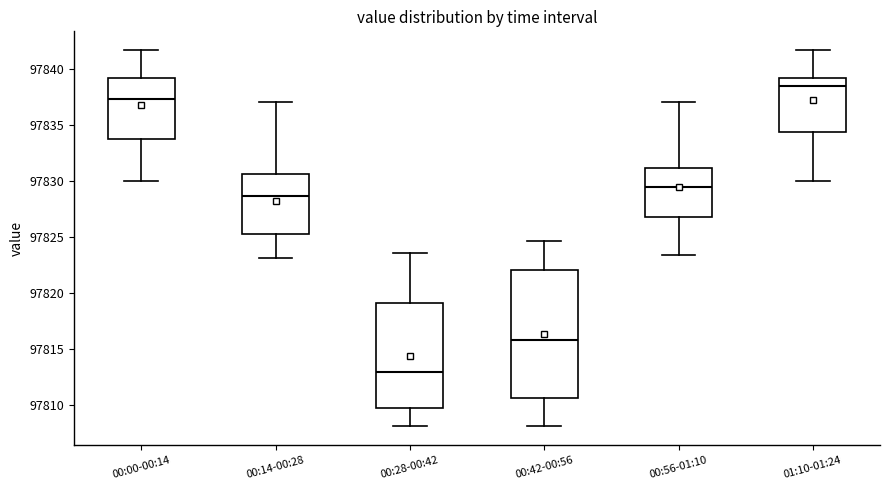

Where does the lower whisker of the box for 00:56-01:10 end on the y-axis? The values are not printed on the chart, so give them approximately, as read against the axis.

97823.5